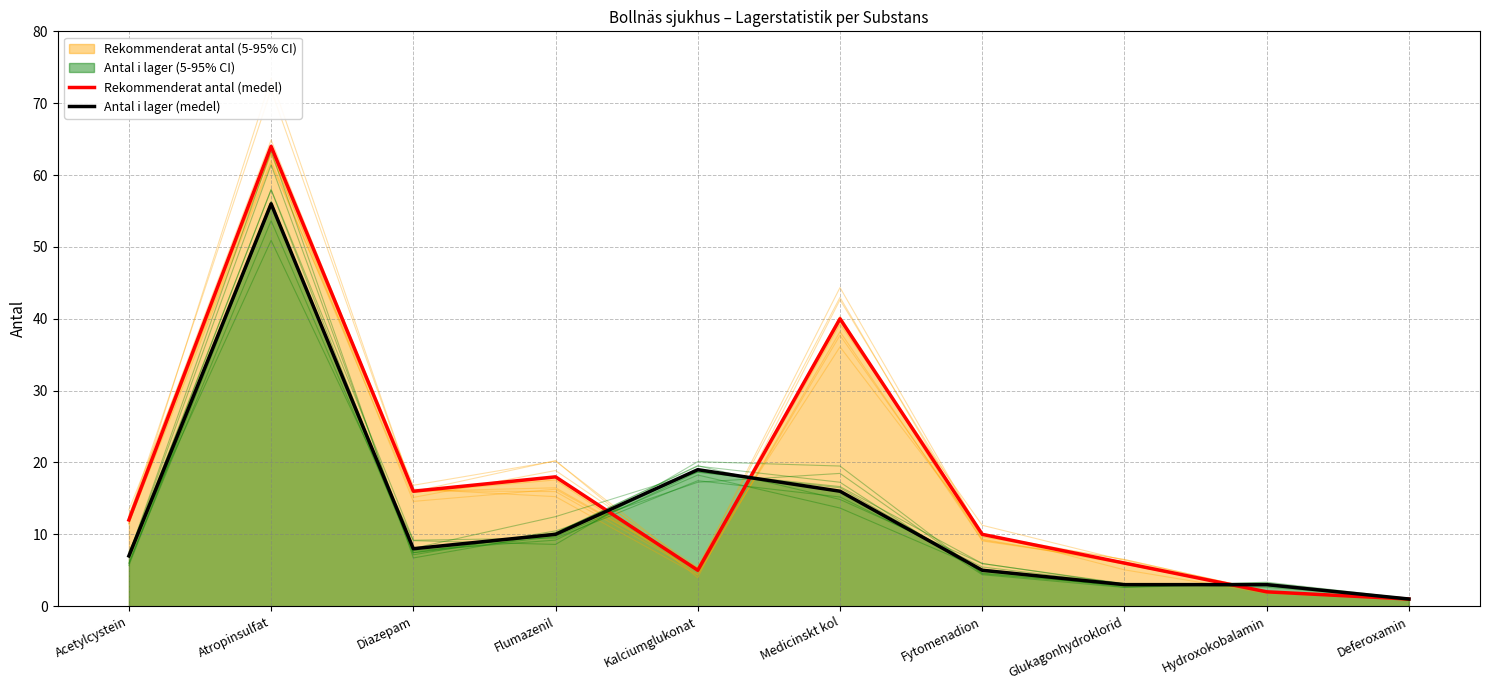

Is it true that Rekommenderat antal (medel) equals 2 at Kalciumglukonat?

False